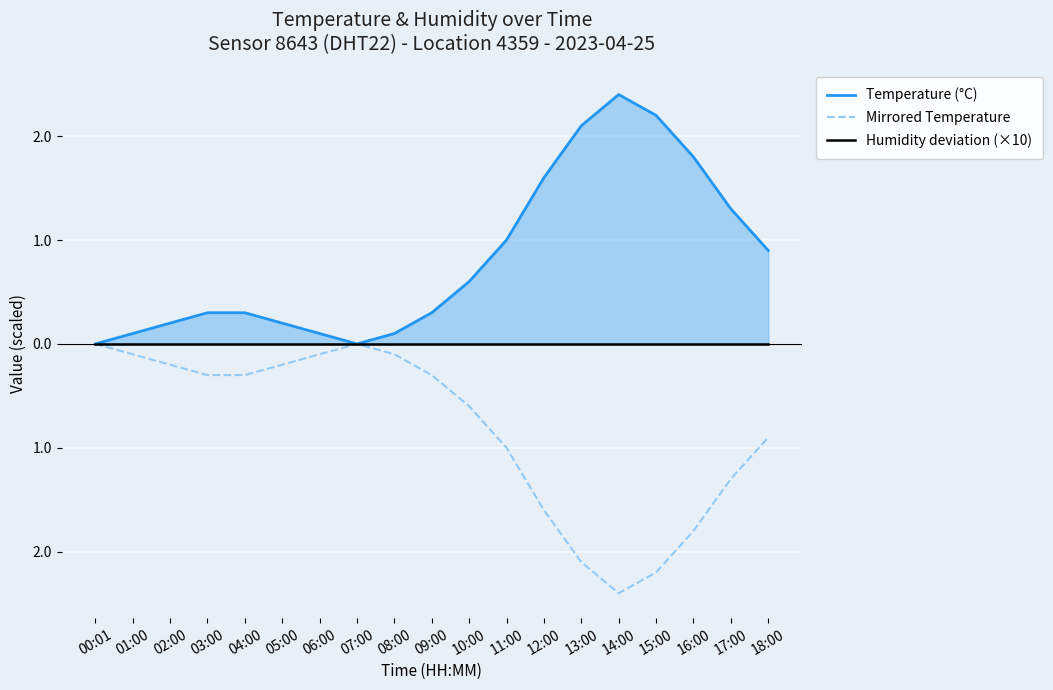

What is the sum of the Temperature (°C) values at 04:00 and 00:01?

0.3